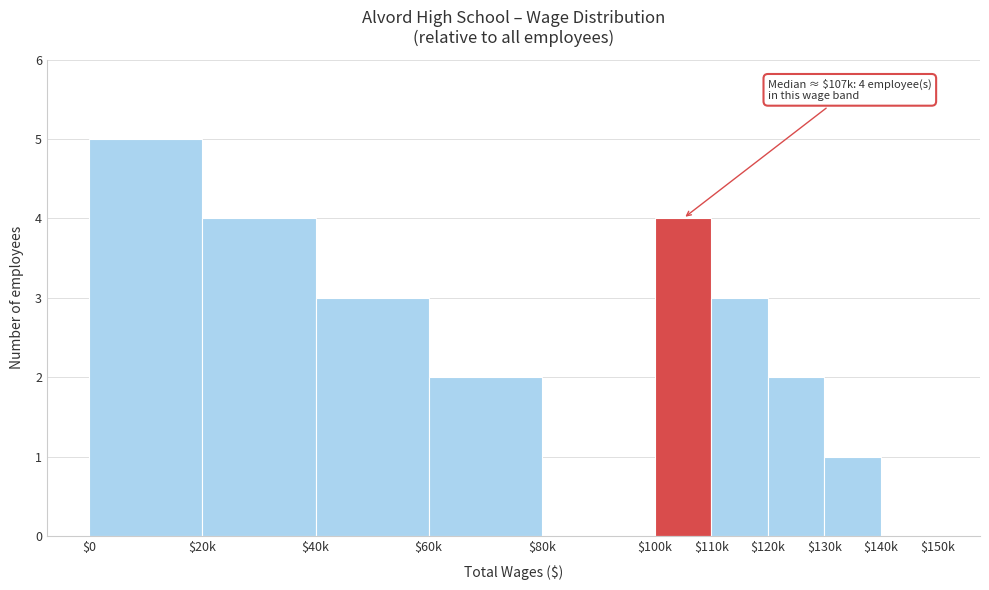

True or false: the data shows 1 at $0.

False